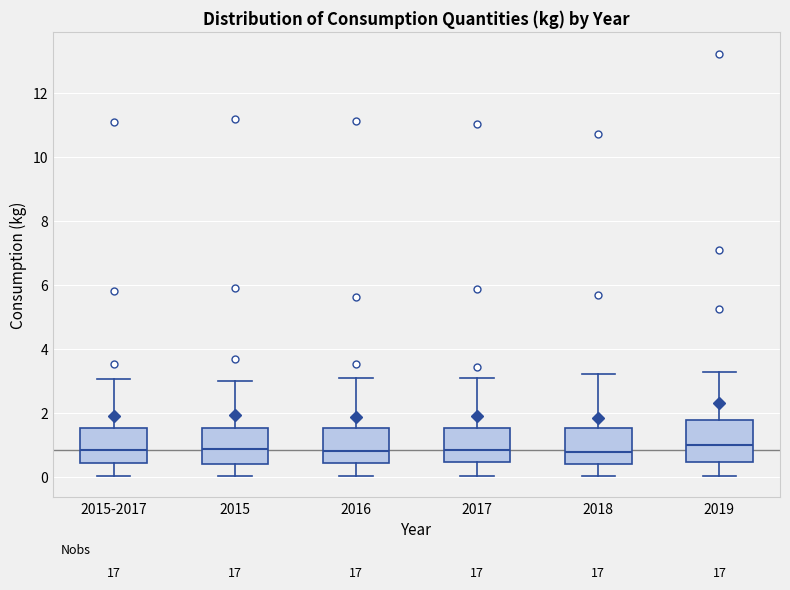

Where does the lower whisker of the box for 2016 end on the y-axis? The values are not printed on the chart, so give them approximately, as read against the axis.

0.0